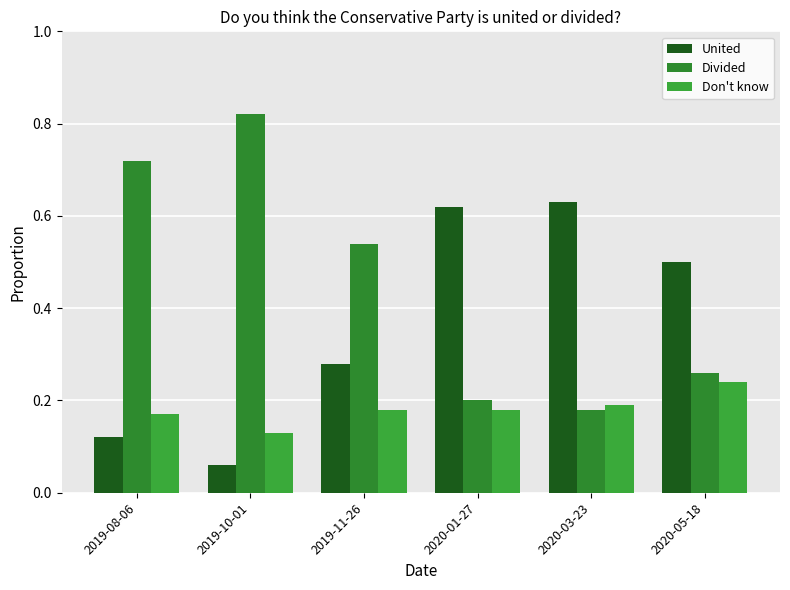

How many bars are there in each group?

3